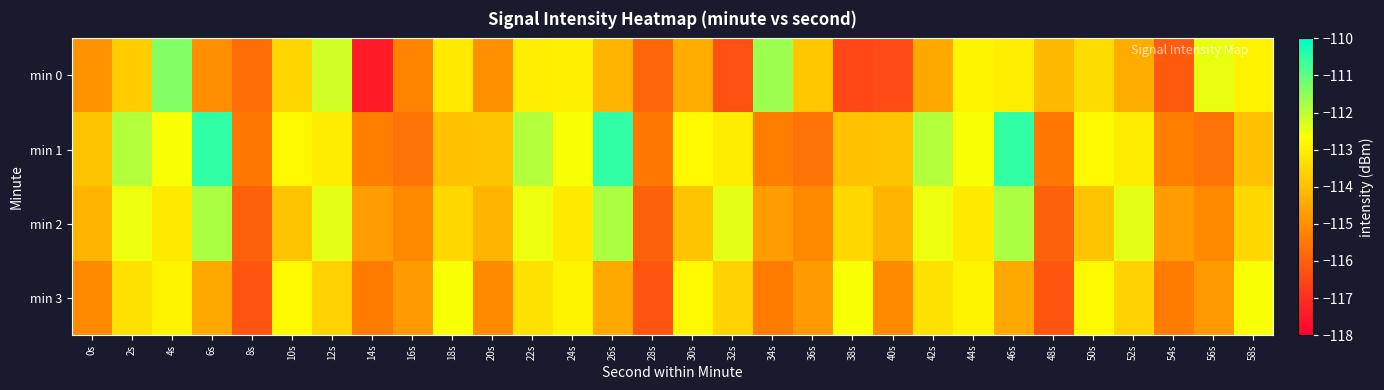

At 6s, list the series in order from smallest to largest.

min 0, min 3, min 2, min 1